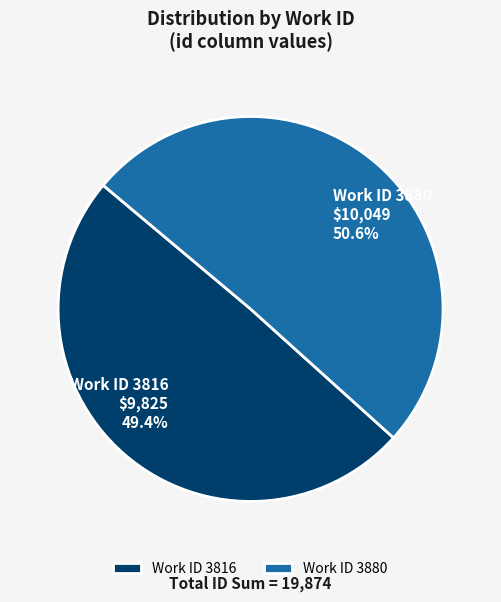

Which has a higher value, Work ID 3880 or Work ID 3816?

Work ID 3880